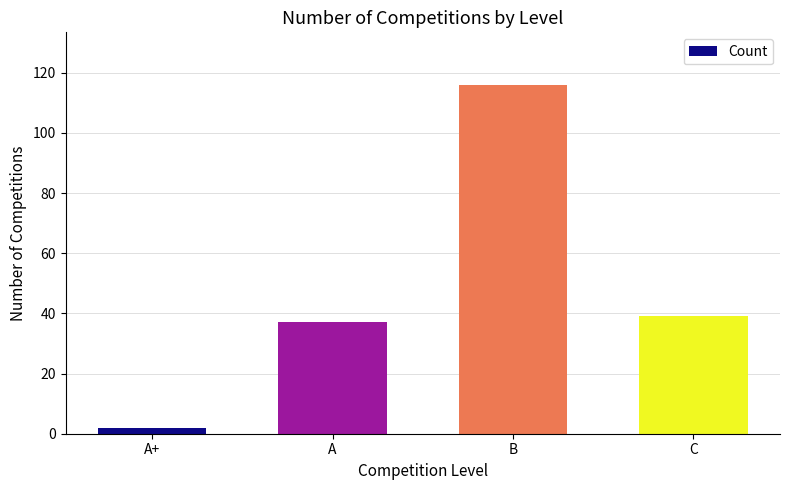

Which category has the lowest value across all series?

A+